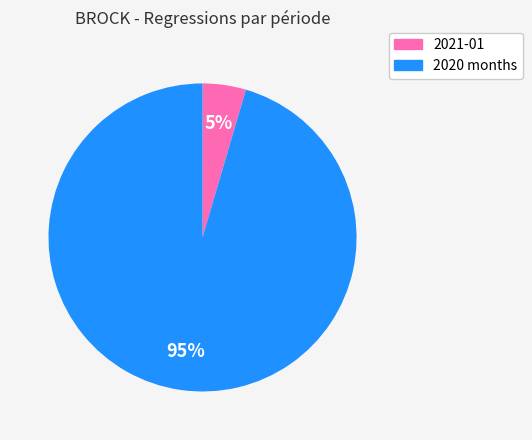

Is there any slice that represents more than half of the pie?

Yes